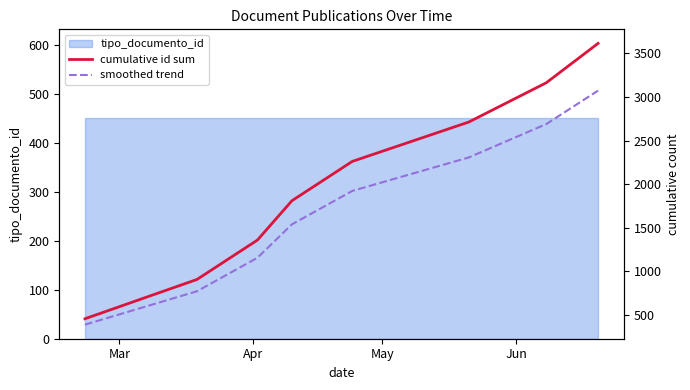

What is the label of the 8th point from the right?

Mar